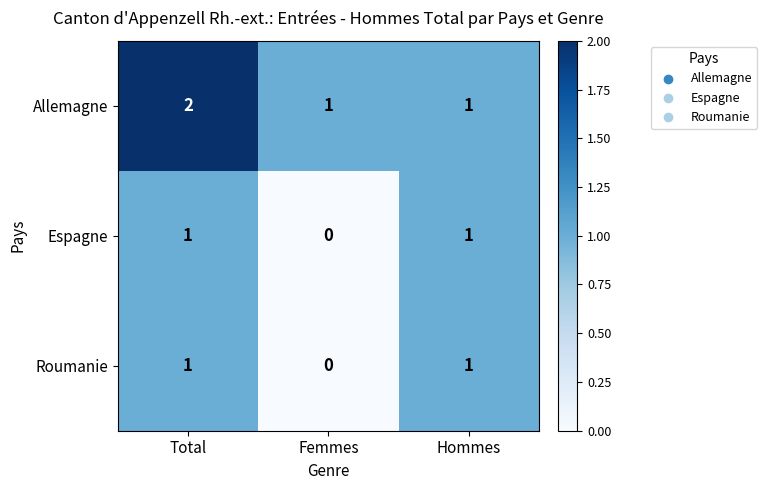

The value of Espagne at Femmes is 0. True or false?

True